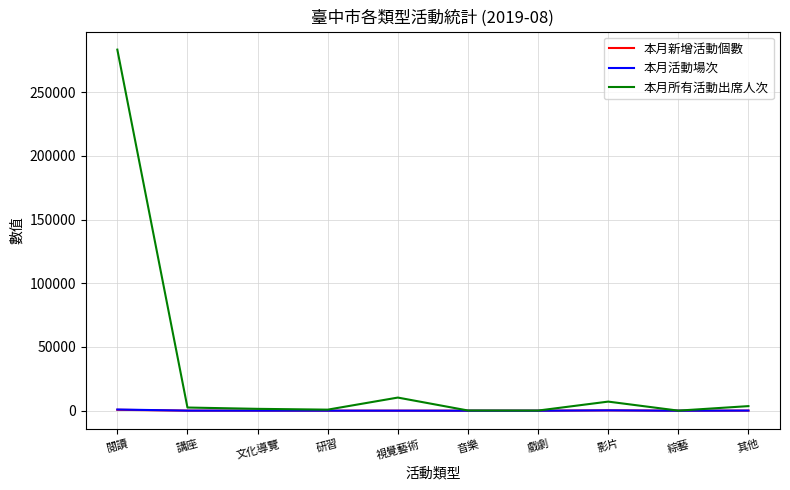

What is the smallest value displayed?

1